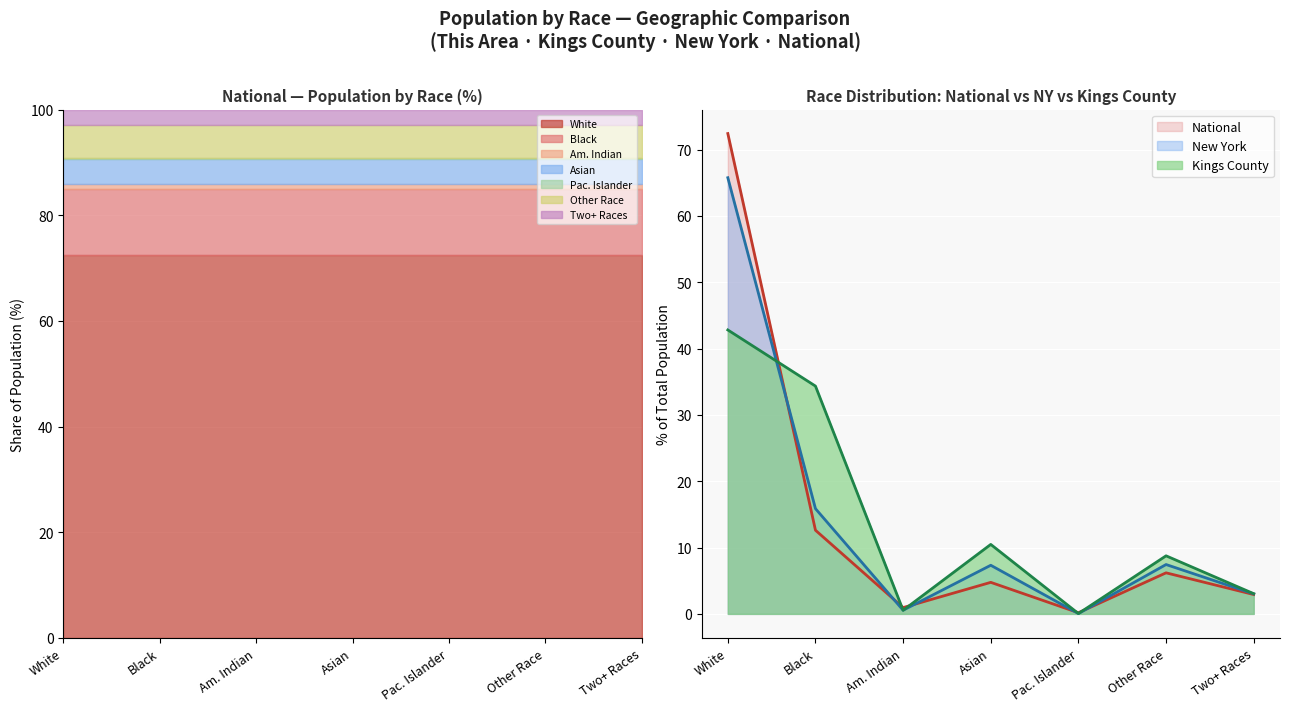

The value of Kings County at Two+ Races is 3.0. True or false?

True